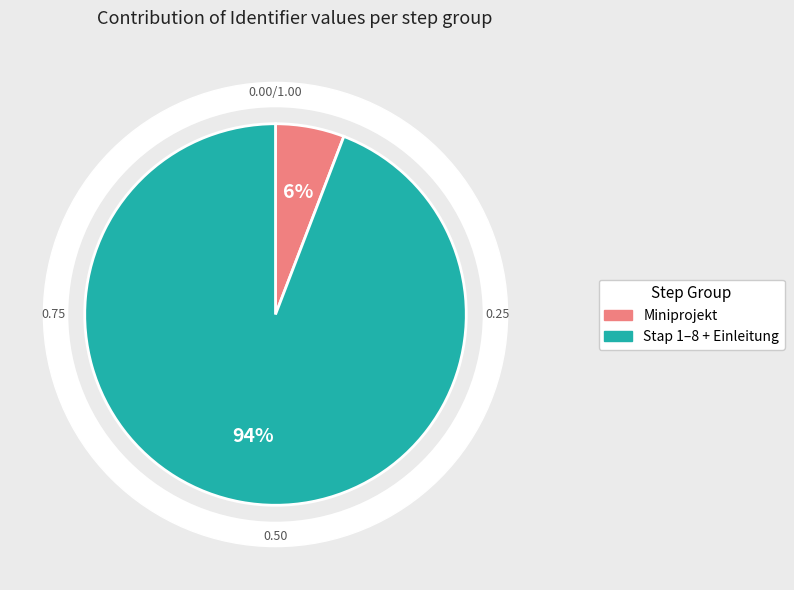

Does Stap 2 - Lesen account for over 50% of the chart?

No